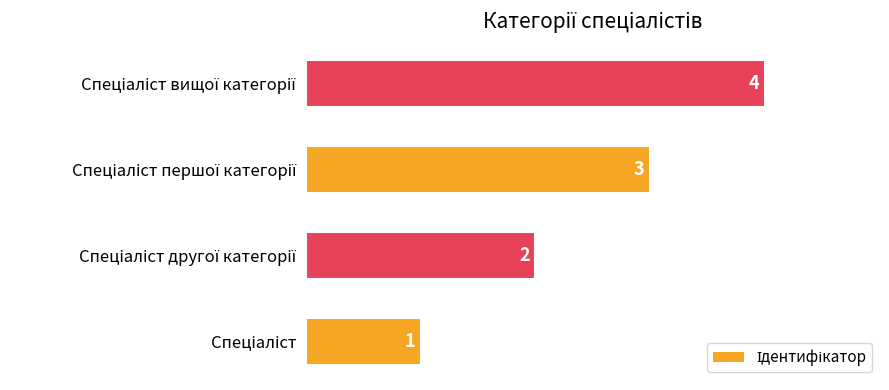

Count the values in the range 2 to 4.

3